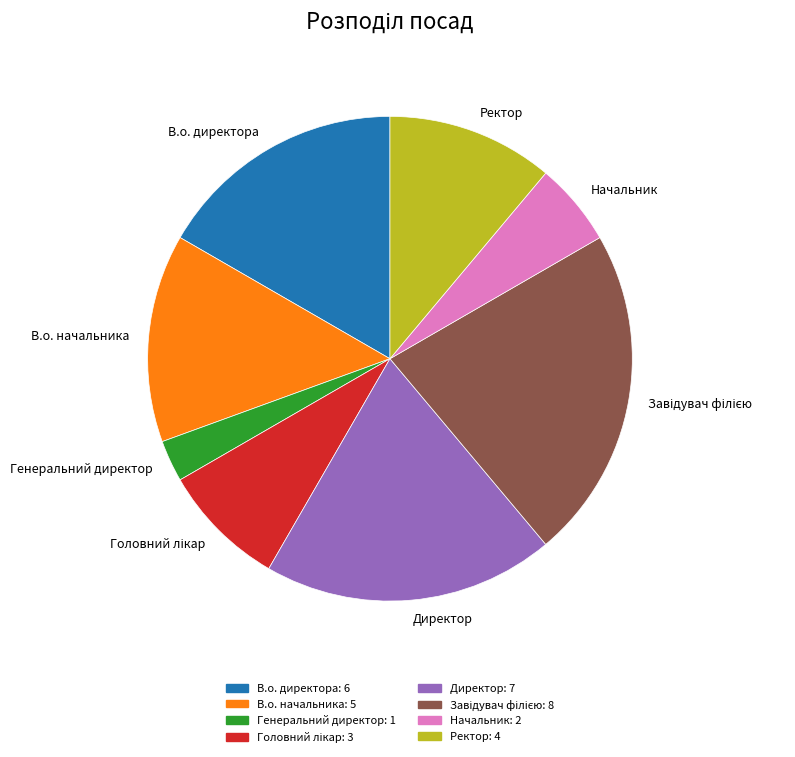

Do Ректор and Директор together represent more than half of the pie?

No